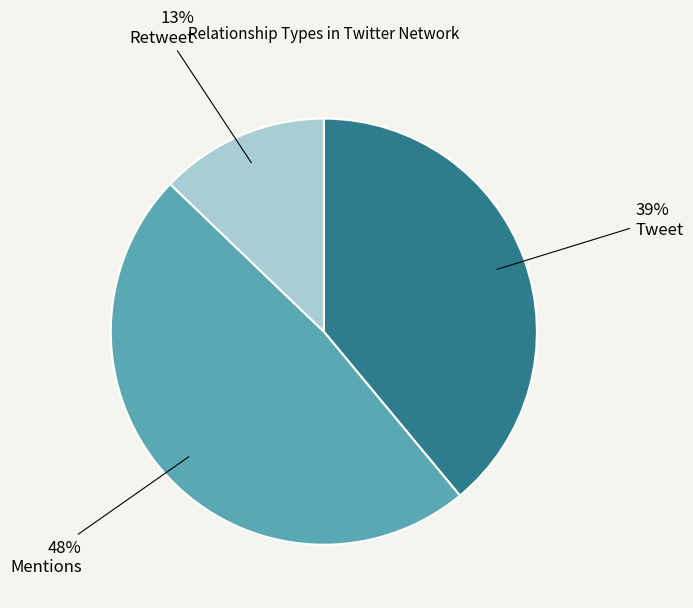

How many slices are in this pie chart?

3